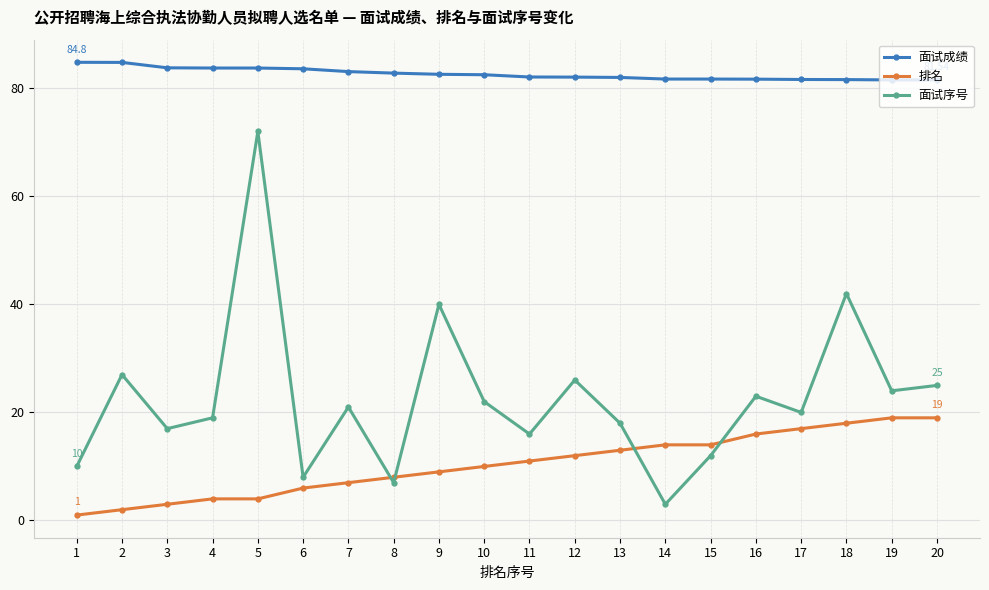

Is it true that 排名 equals 4.9 at 16?

False